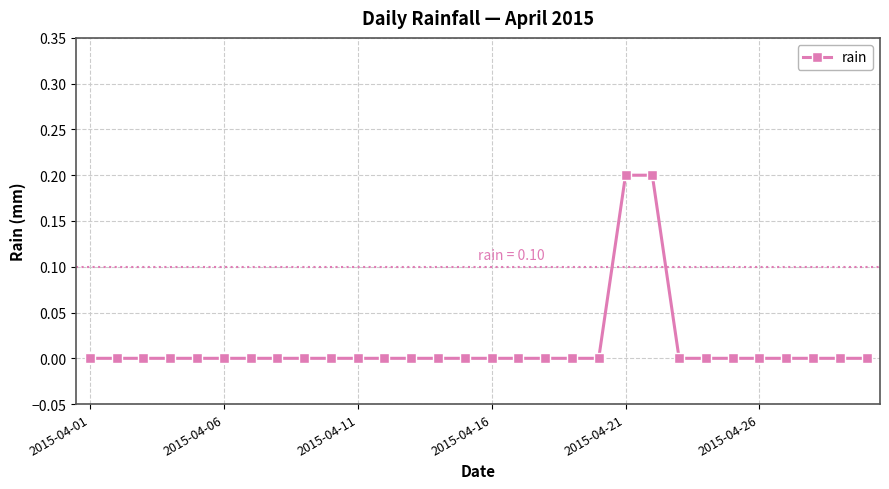

Does the chart have visible grid lines?

Yes